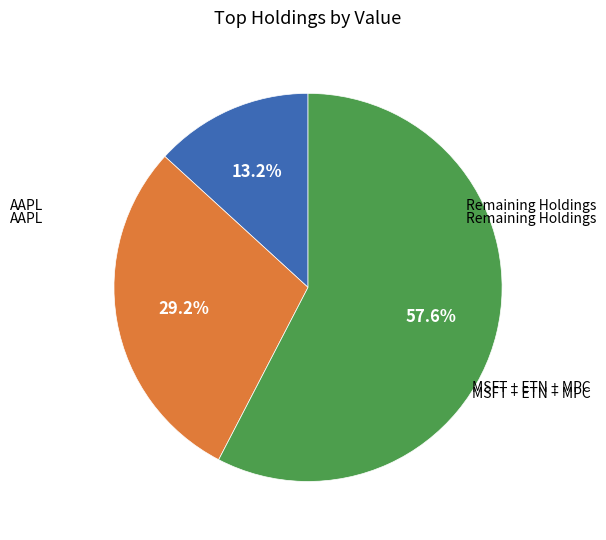

Is there any slice that represents more than half of the pie?

Yes